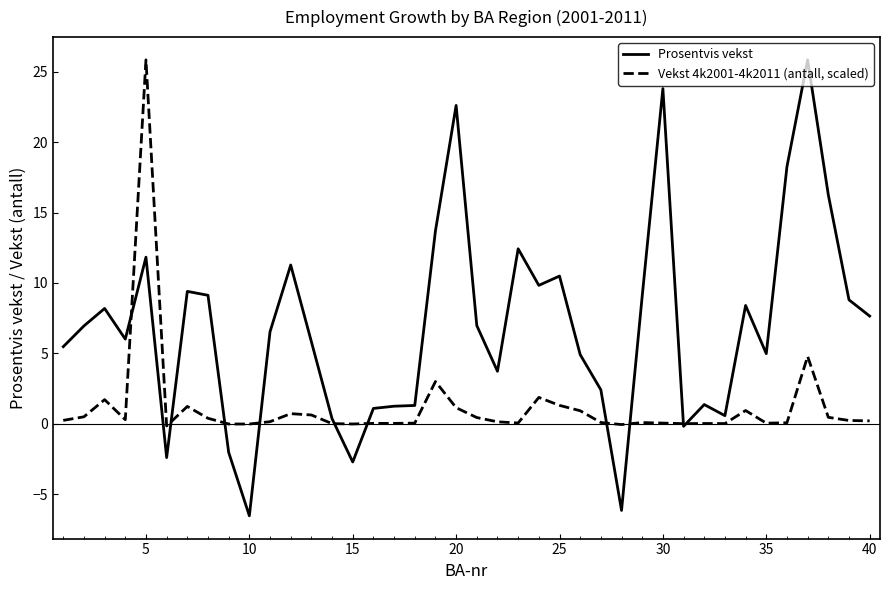

What is the greatest value displayed?

25.8